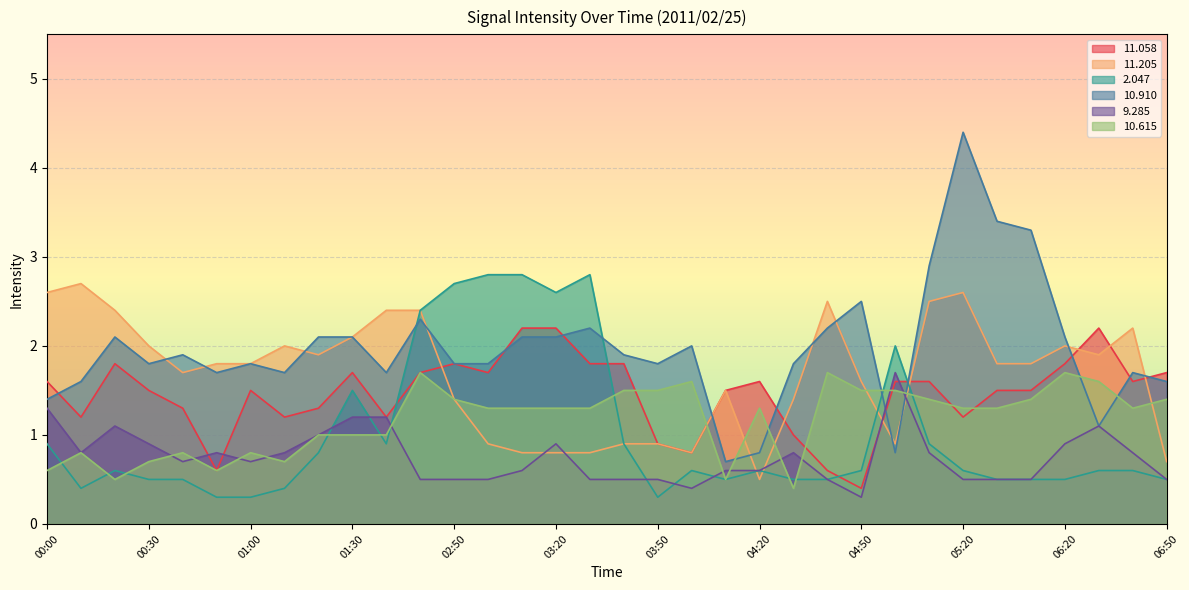

Which series has the largest range (max minus min)?

10.910